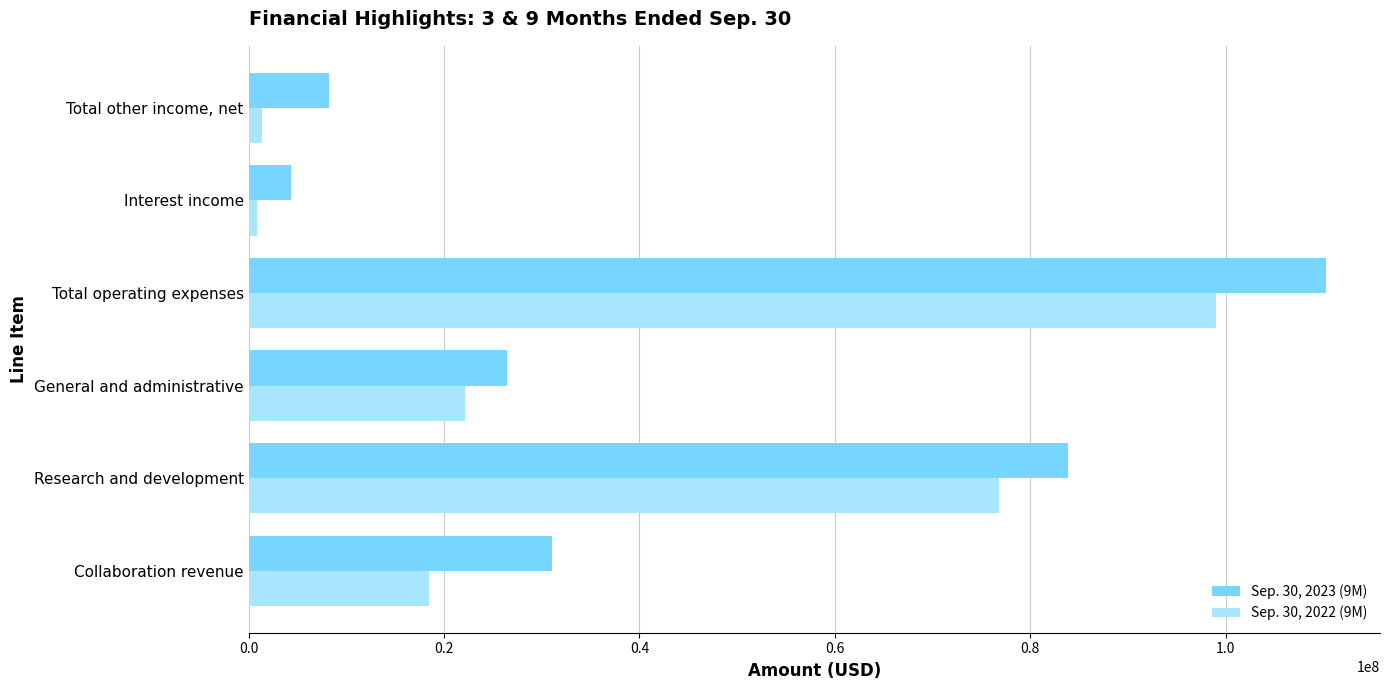

Is it true that Sep. 30, 2022 (9M) equals 98953000 at Total operating expenses?

True